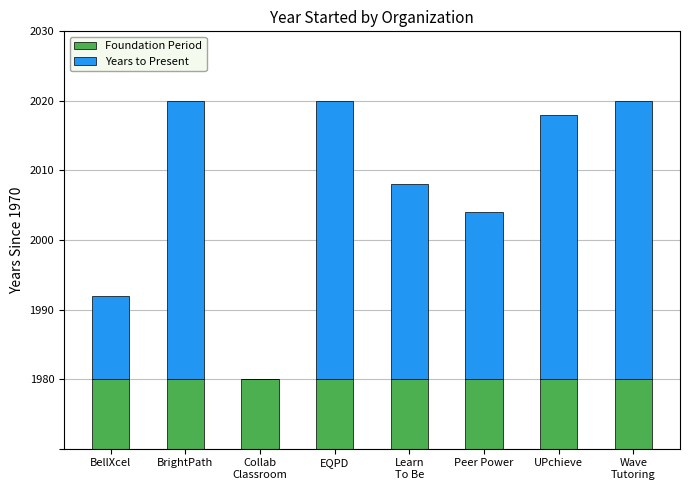

What are all the series names shown in the legend?

Foundation Period, Years to Present